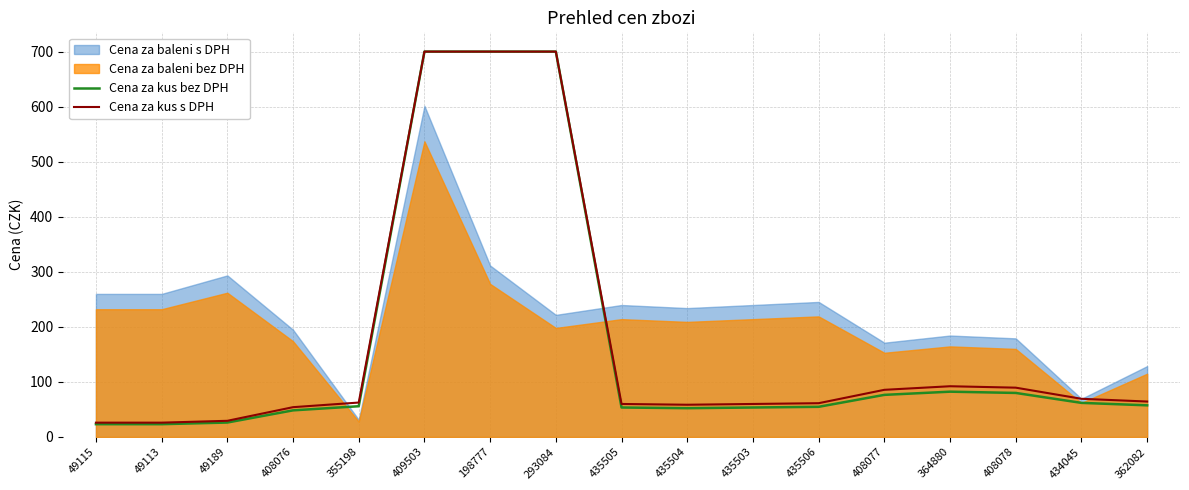

How many values in the Cena za kus s DPH series are below 62?

8